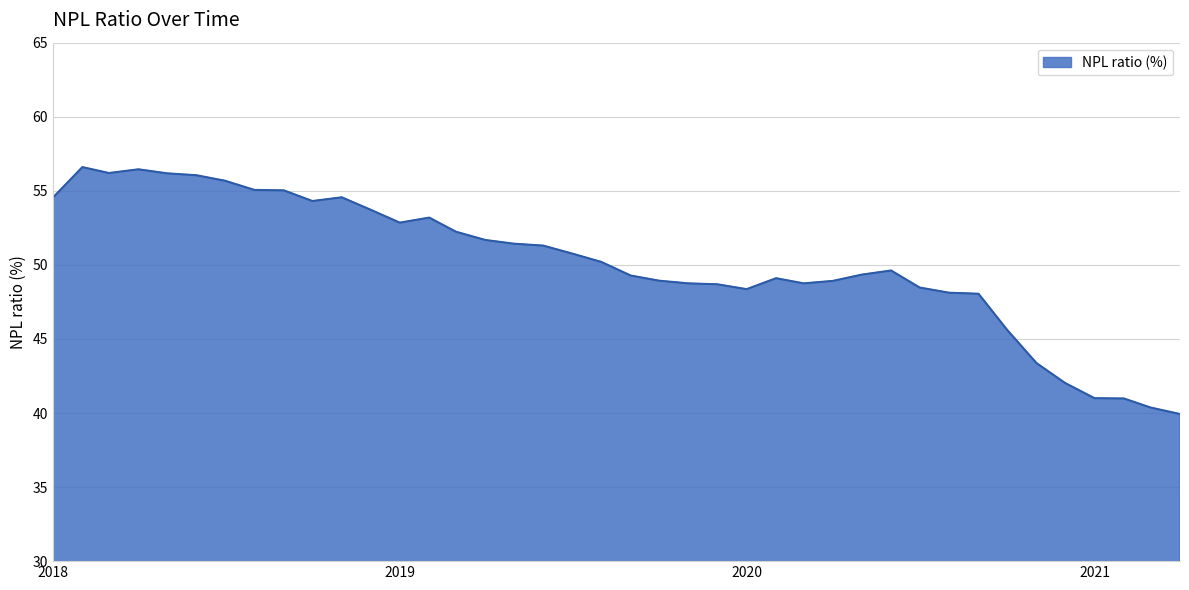

What is the difference between the maximum and second lowest values?

16.2